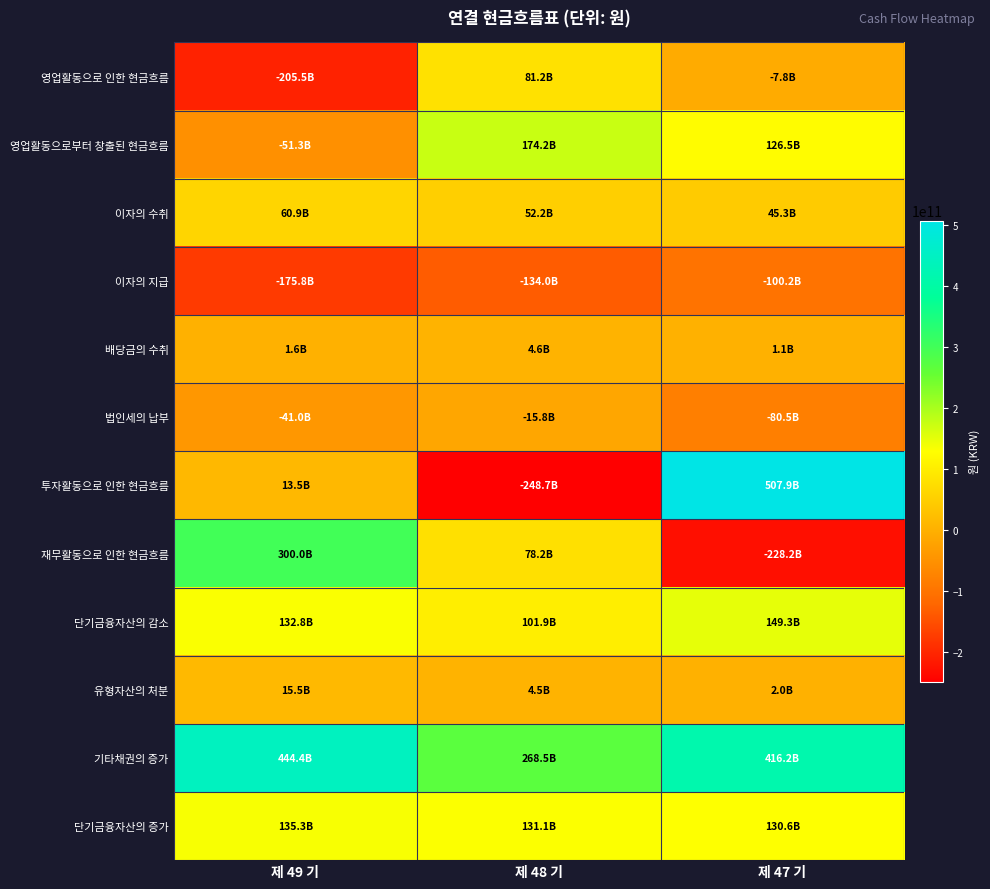

Which has a higher value, 제 49 기 or 제 47 기?

제 47 기